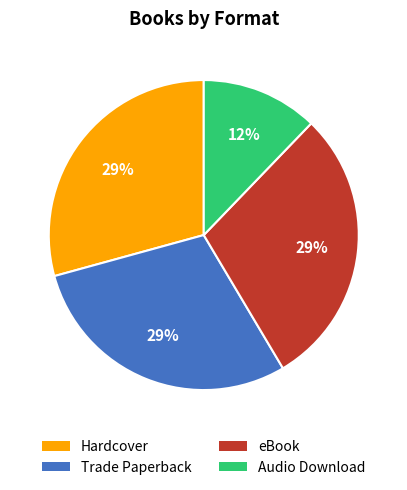

How many slices are in this pie chart?

4